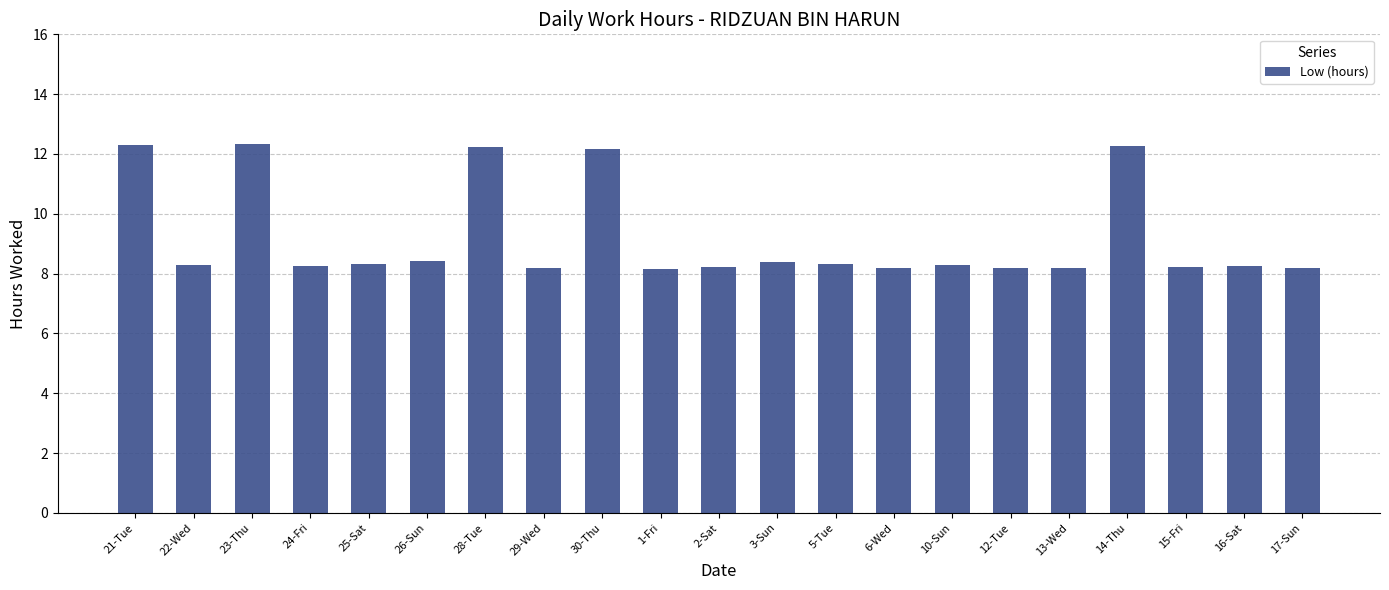

What is the ratio of the value at 6-Wed to the value at 15-Fri?

1.0